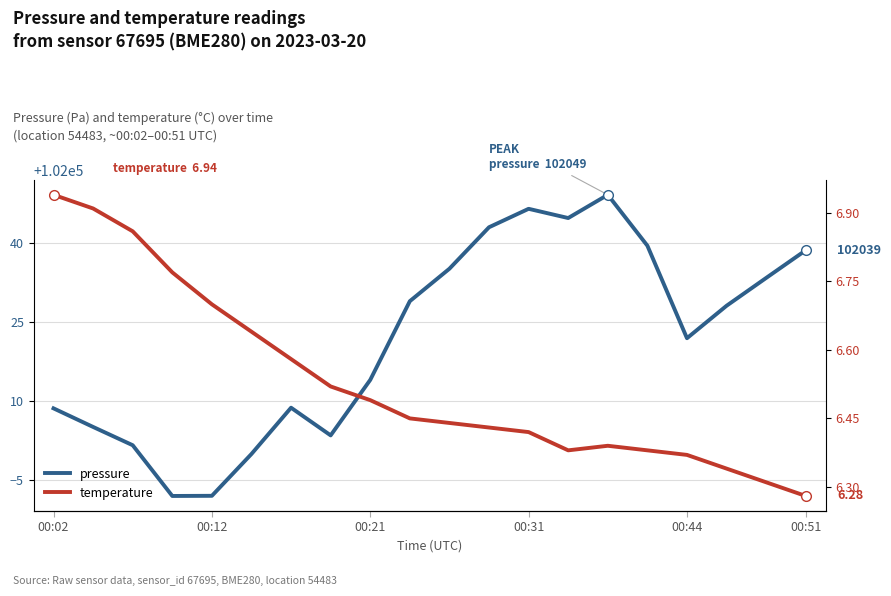

What is the difference between the temperature values at 7 and 19?

0.2